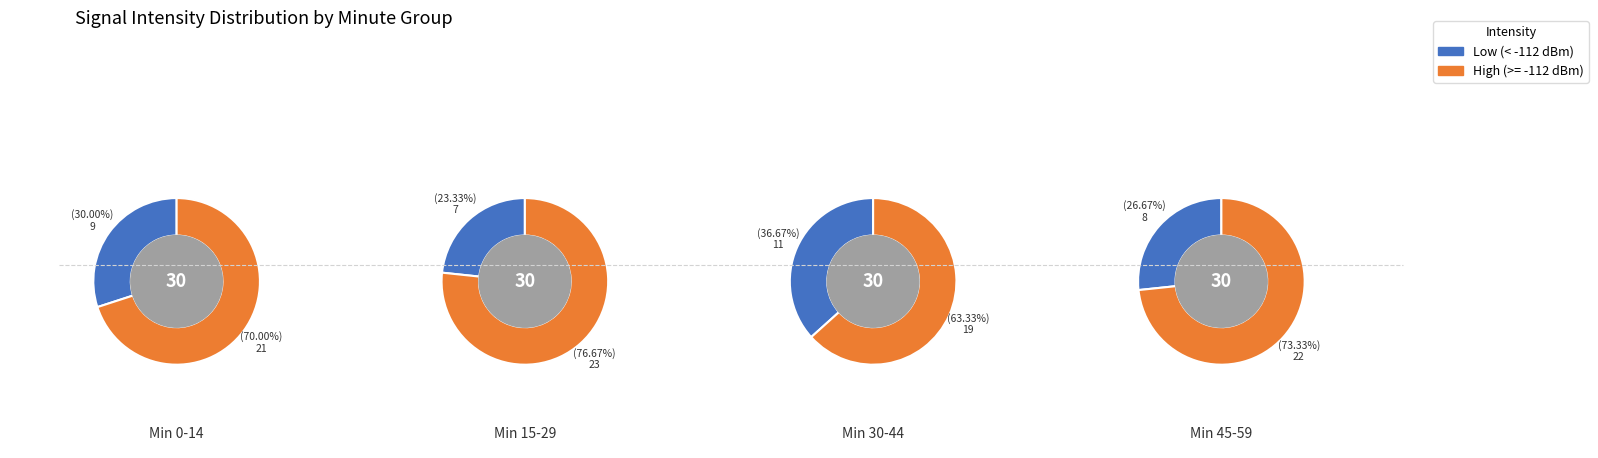

Is the sum of 0 and 3 greater than half?

No